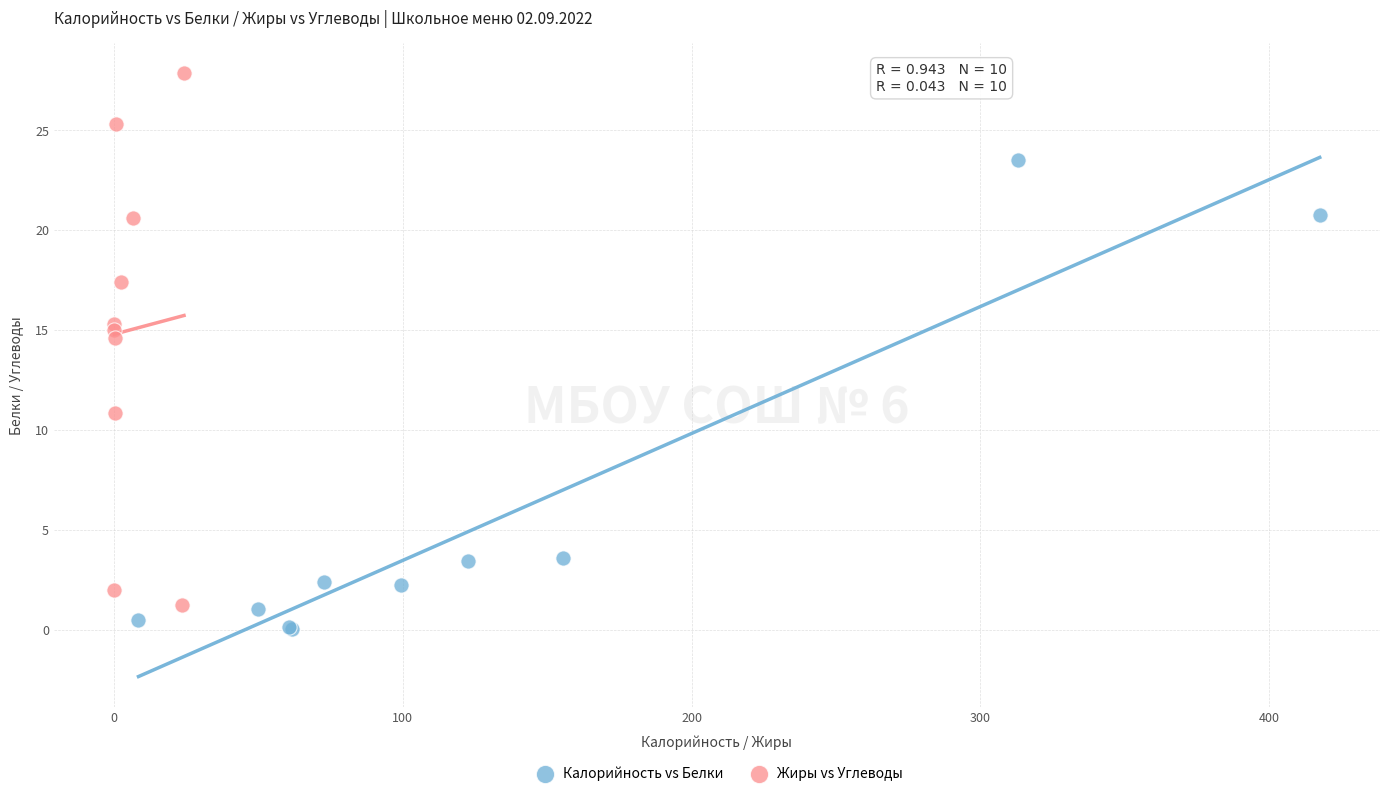

Which series contains the highest Y value?

Жиры vs Углеводы